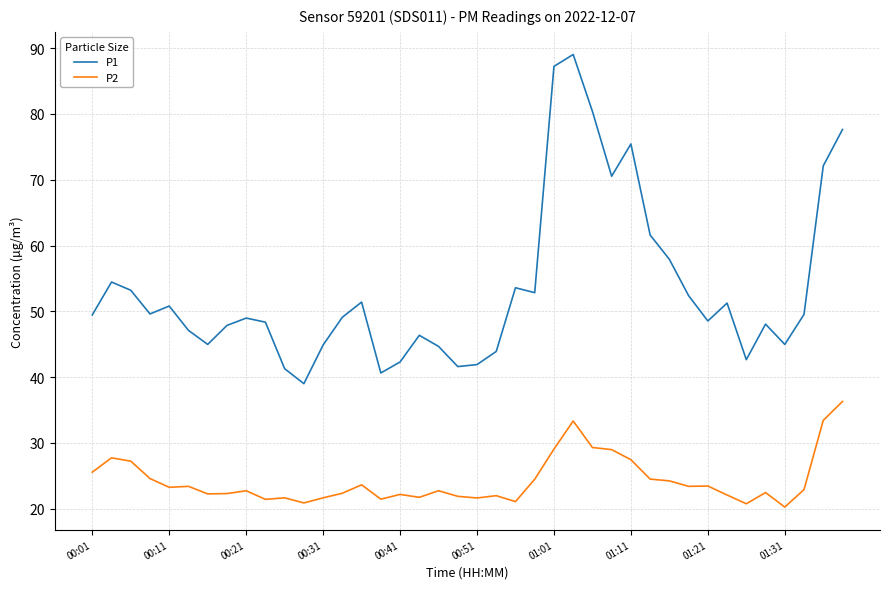

In P1, how many points are higher than both neighbors (excluding endpoints)?

10